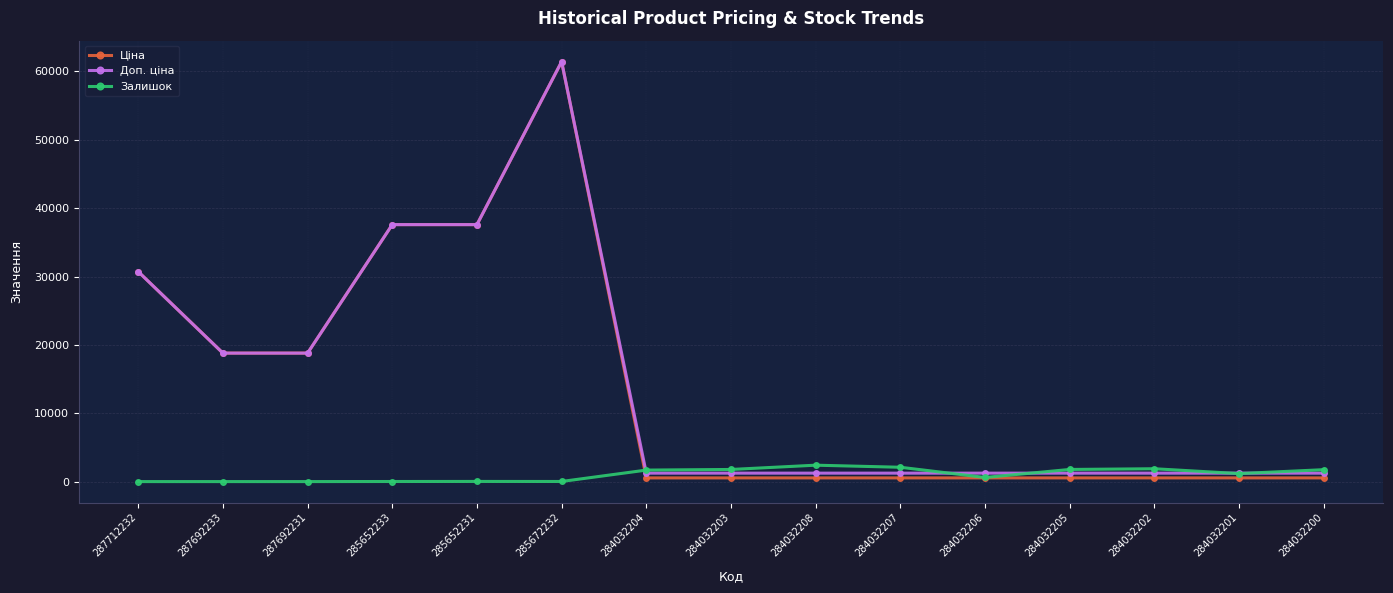

How many series are shown in this chart?

3